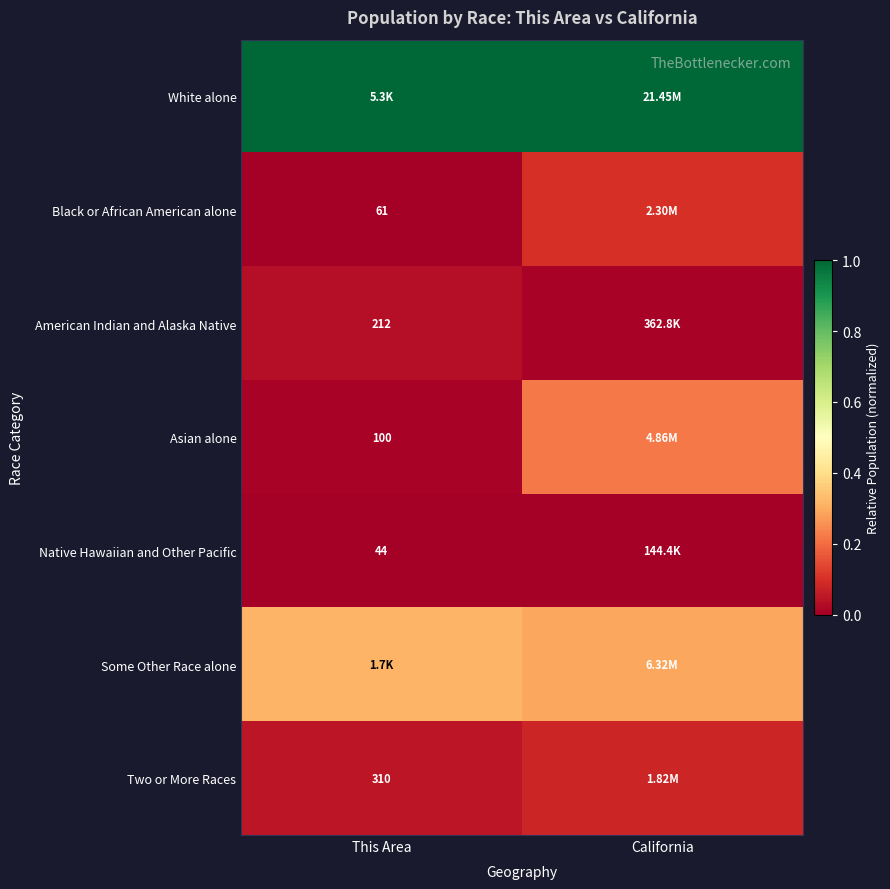

Rank the series at California from highest to lowest value.

White alone, Some Other Race alone, Asian alone, Black or African American alone, Two or More Races, American Indian and Alaska Native, Native Hawaiian and Other Pacific